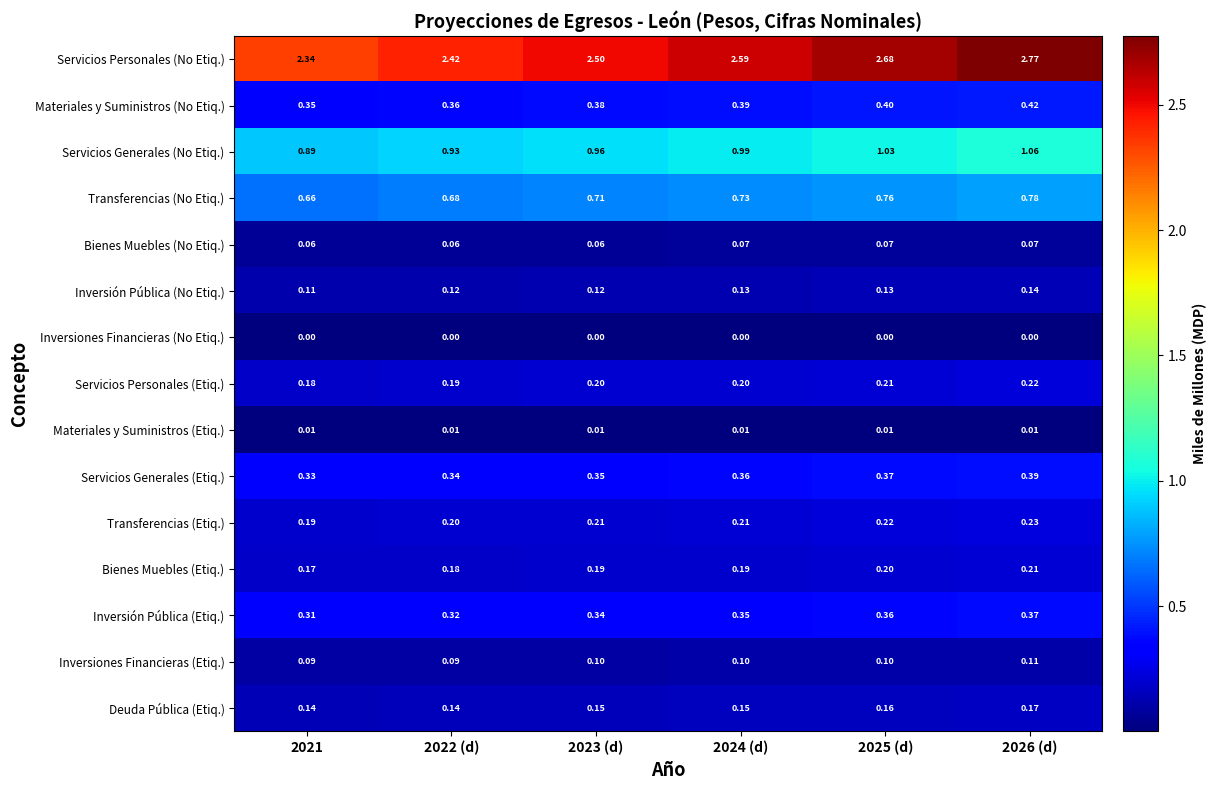

Which series changed the most between 2021 and 2024 (d)?

Servicios Personales (No Etiq.)